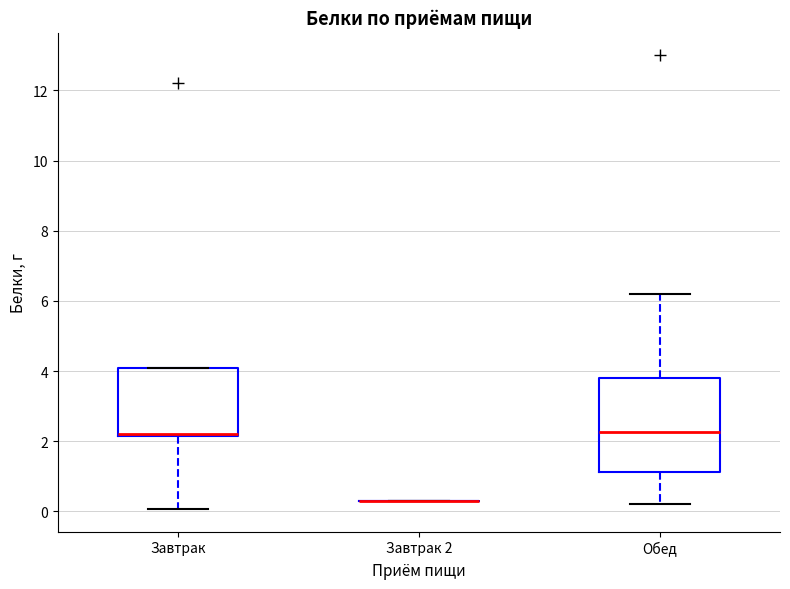

Reading left to right, transcribe this box plot: for each box, give where its median line is, the range the box spans, and where its two whiskers end, as read against the y-axis. The values are not printed on the chart, so give them approximately, as read against the axis.

Завтрак: median 2.2 (drawn on the box's lower edge), box 2.2 to 4.2, whiskers 0.0 to 4.2
Завтрак 2: box collapsed to a line at 0.4, whiskers 0.4 to 0.4
Обед: median 2.2, box 1.2 to 3.8, whiskers 0.2 to 6.2